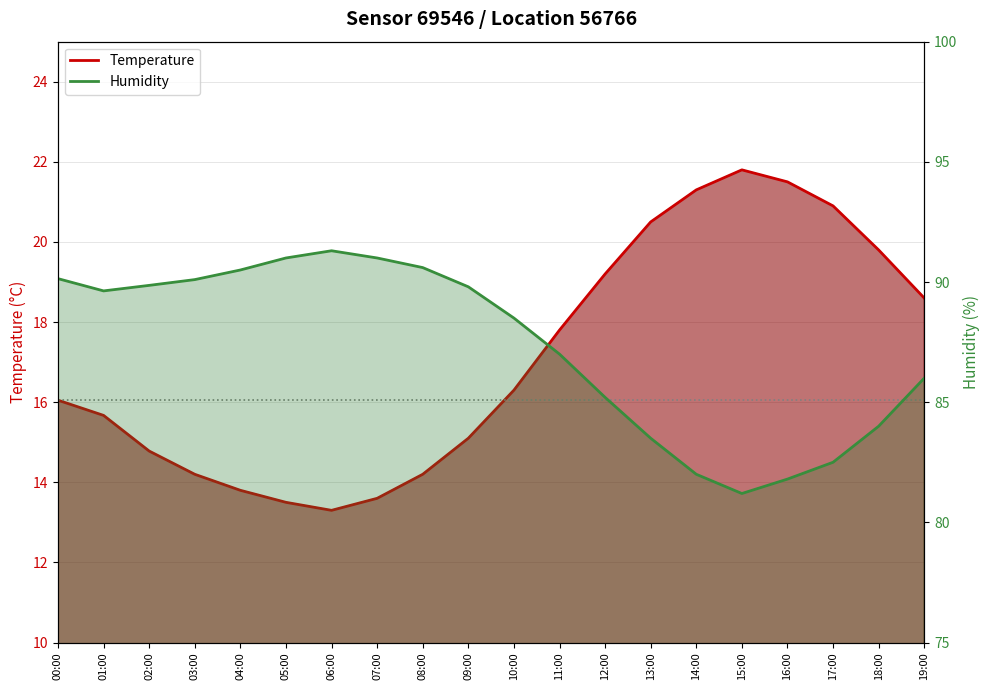

Is it true that humidity (line) equals 89.9 at 02:00?

True